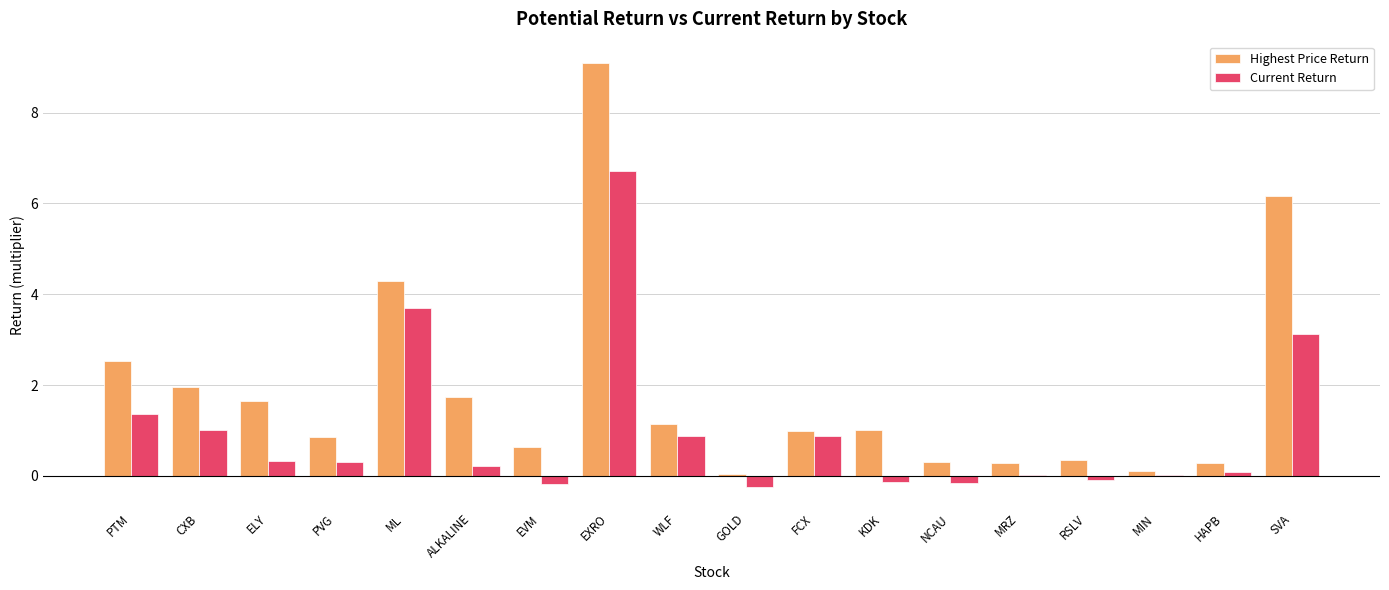

At which label is Highest Price Return closest to 4?

ML